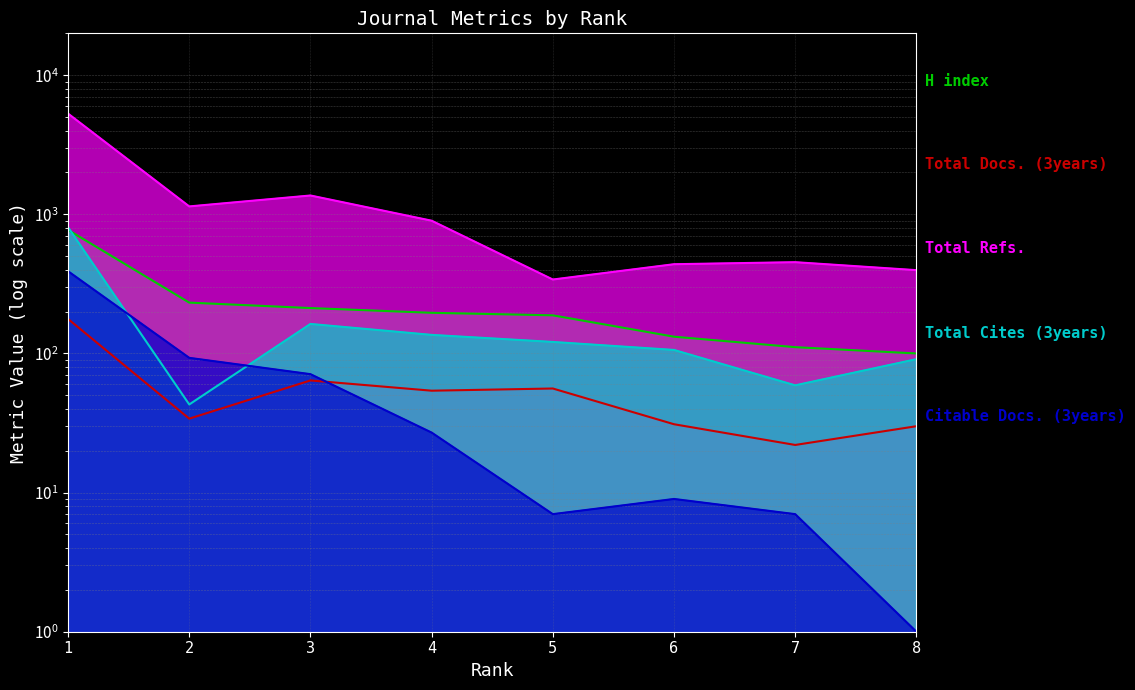

What is the sum of all Citable Docs. (3years) values?

605